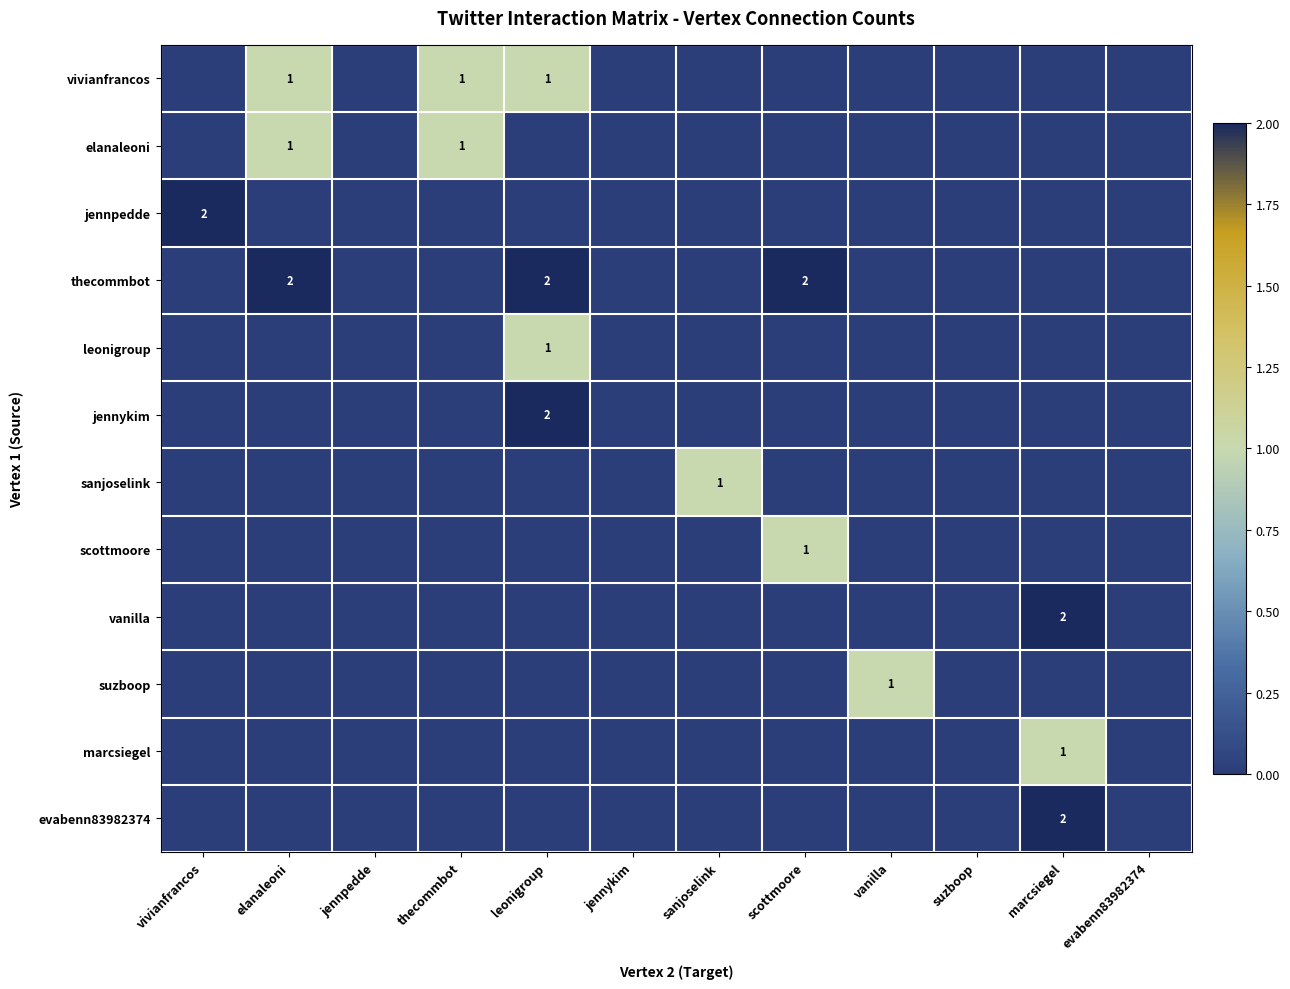

The vanilla series shows 1 at marcsiegel. True or false?

False